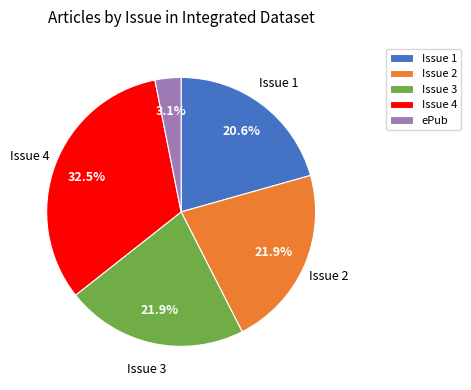

Which slice is the largest?

Issue 4